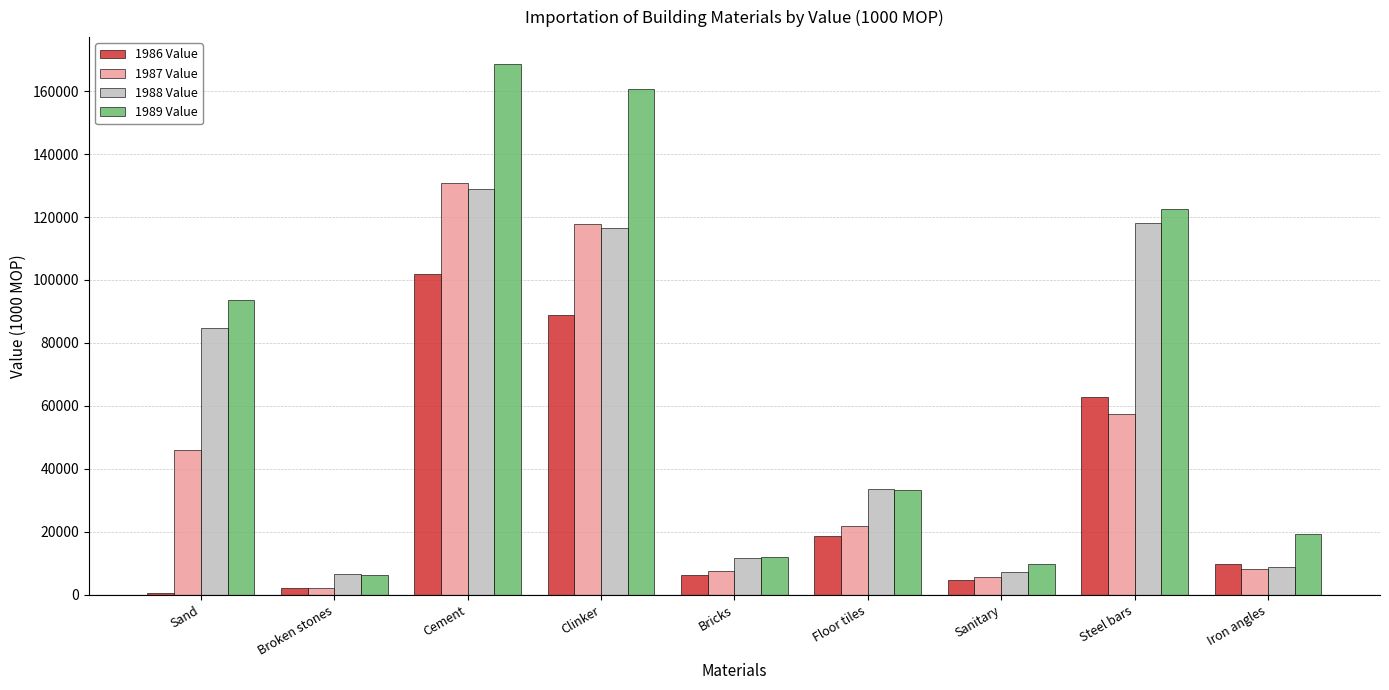

Which series has the largest total across all categories?

1989 Value